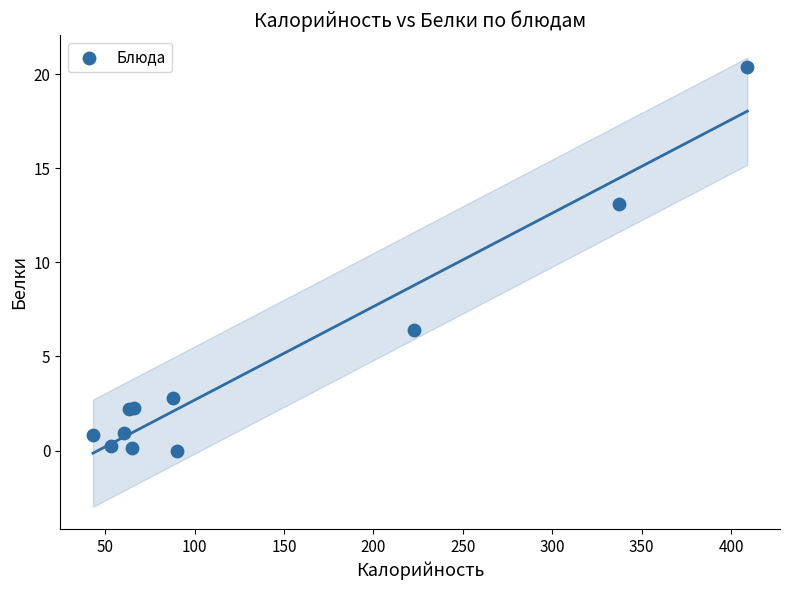

What Y value in the scatter plot is closest to 10?

13.1